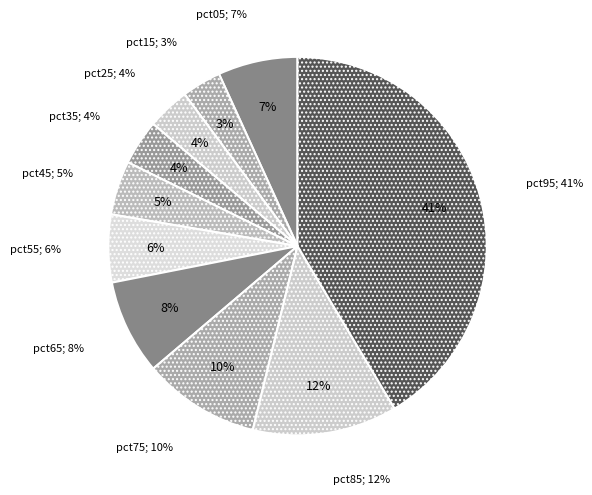

True or false: pct15 accounts for 1% of the total.

False